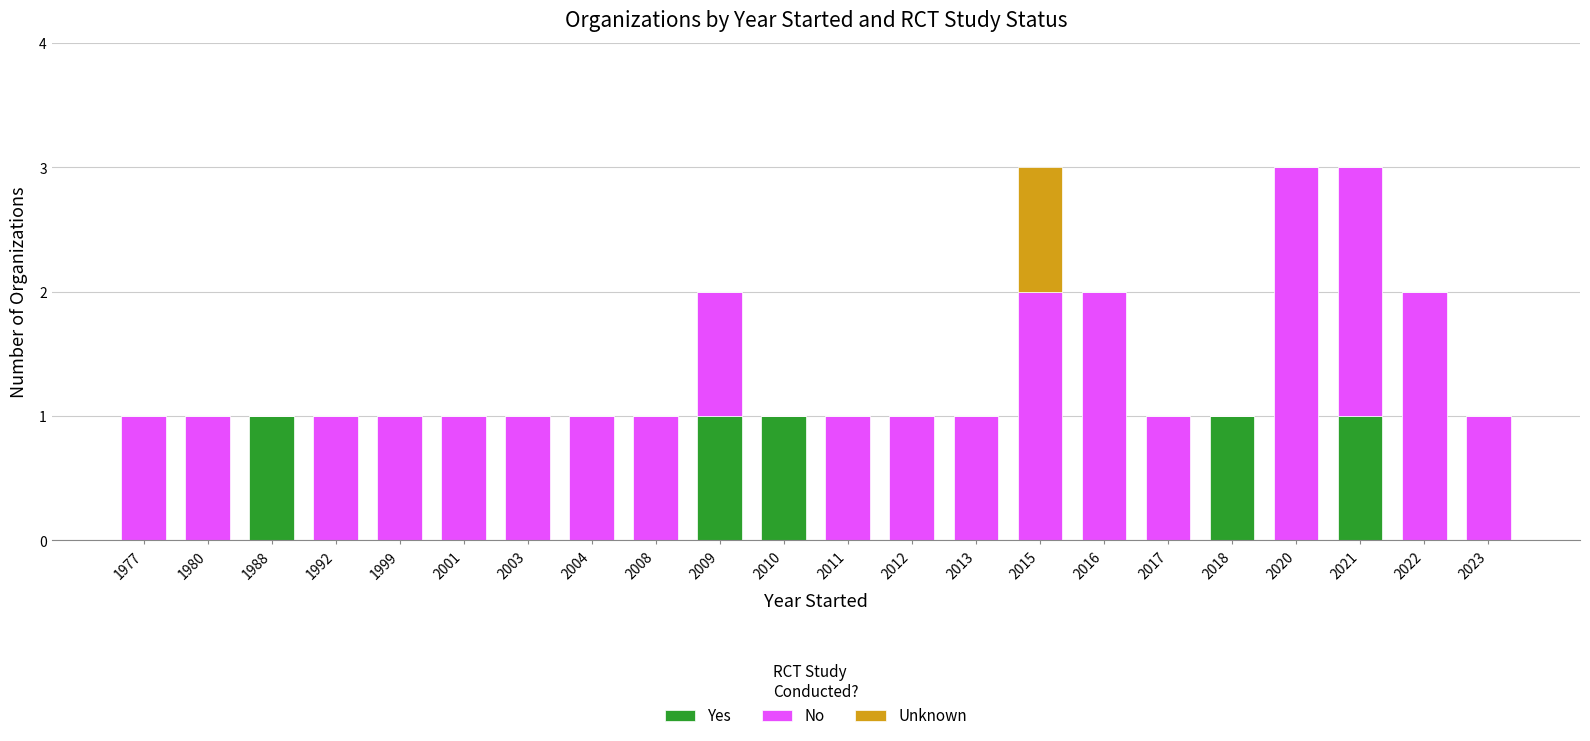

The value of Yes at 2008 is 1. True or false?

False